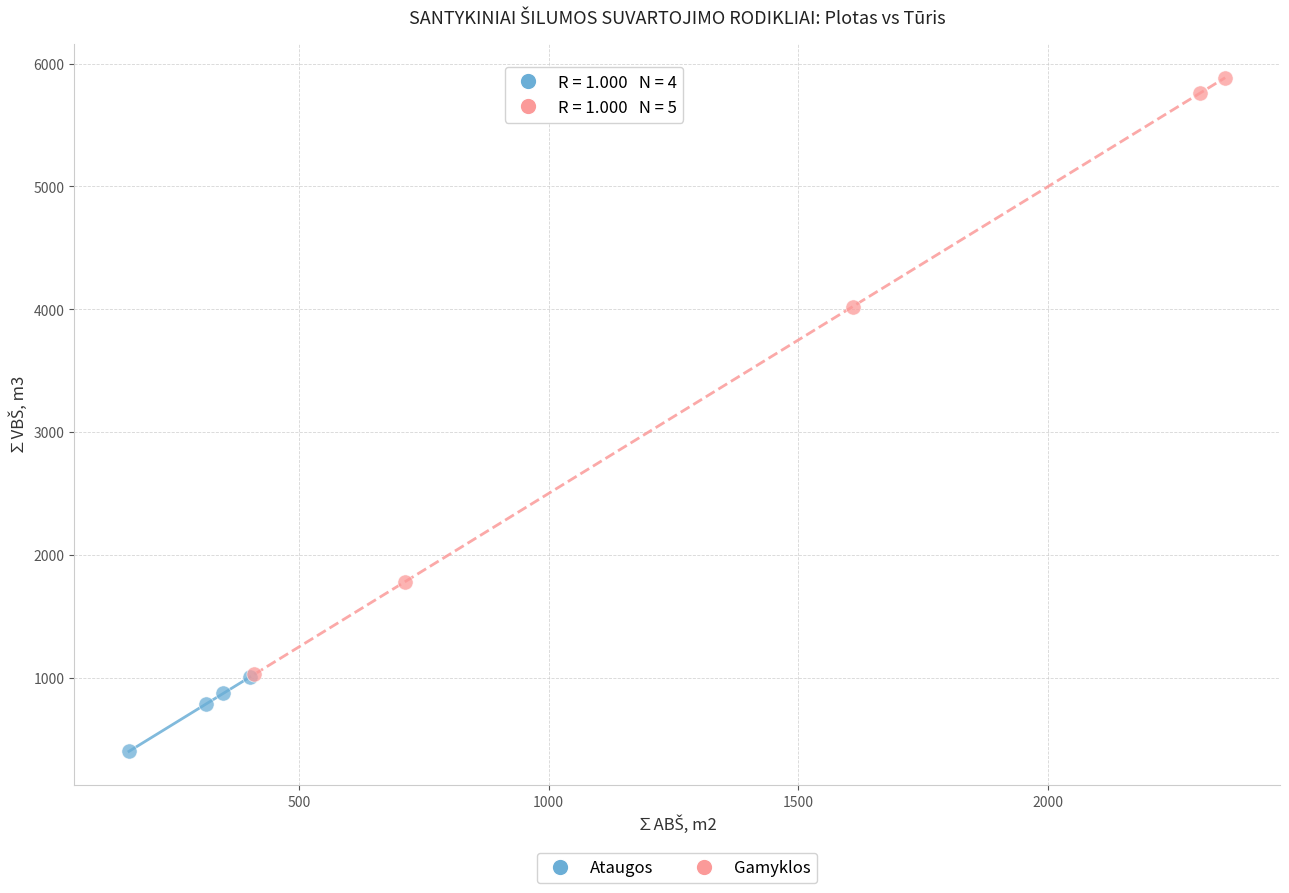

Which series contains the lowest Y value?

Ataugos